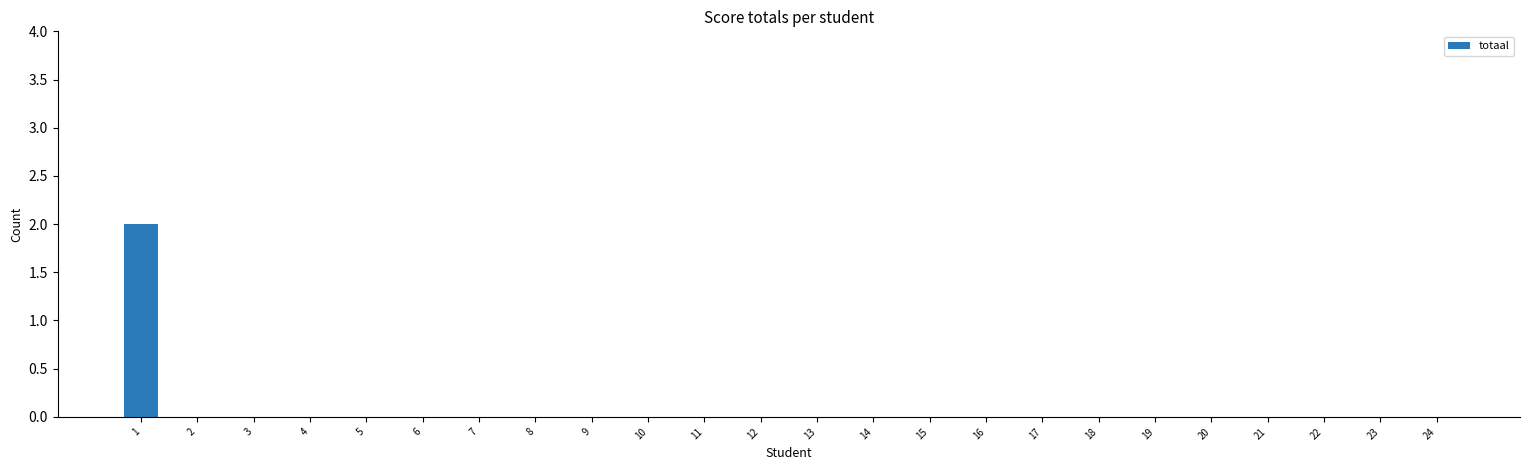

Reading left to right, what are all the values shown in this chart?

2	0	0	0	0	0	0	0	0	0	0	0	0	0	0	0	0	0	0	0	0	0	0	0